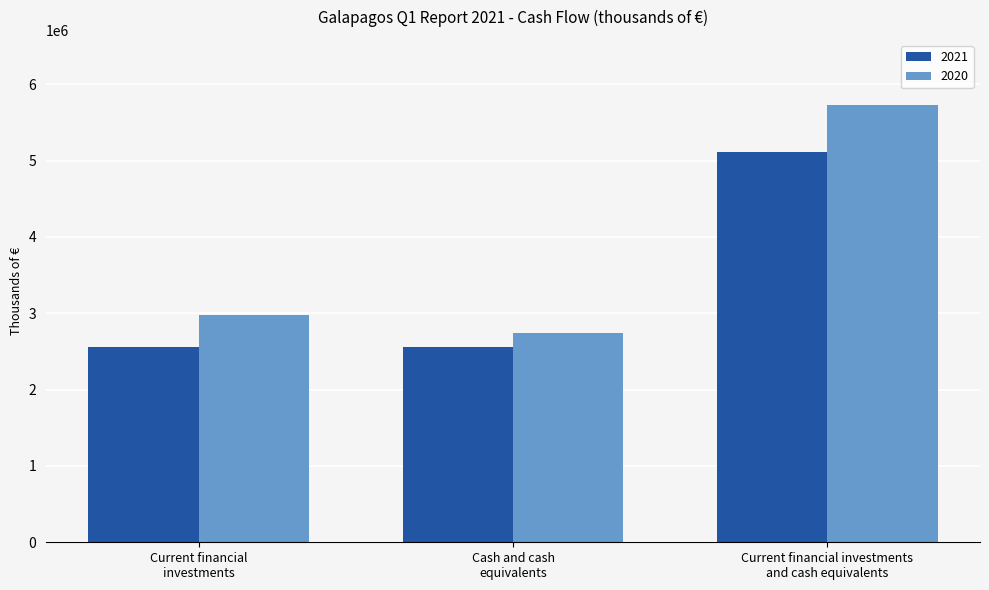

Which category has the highest value across all series?

Current financial investments
and cash equivalents